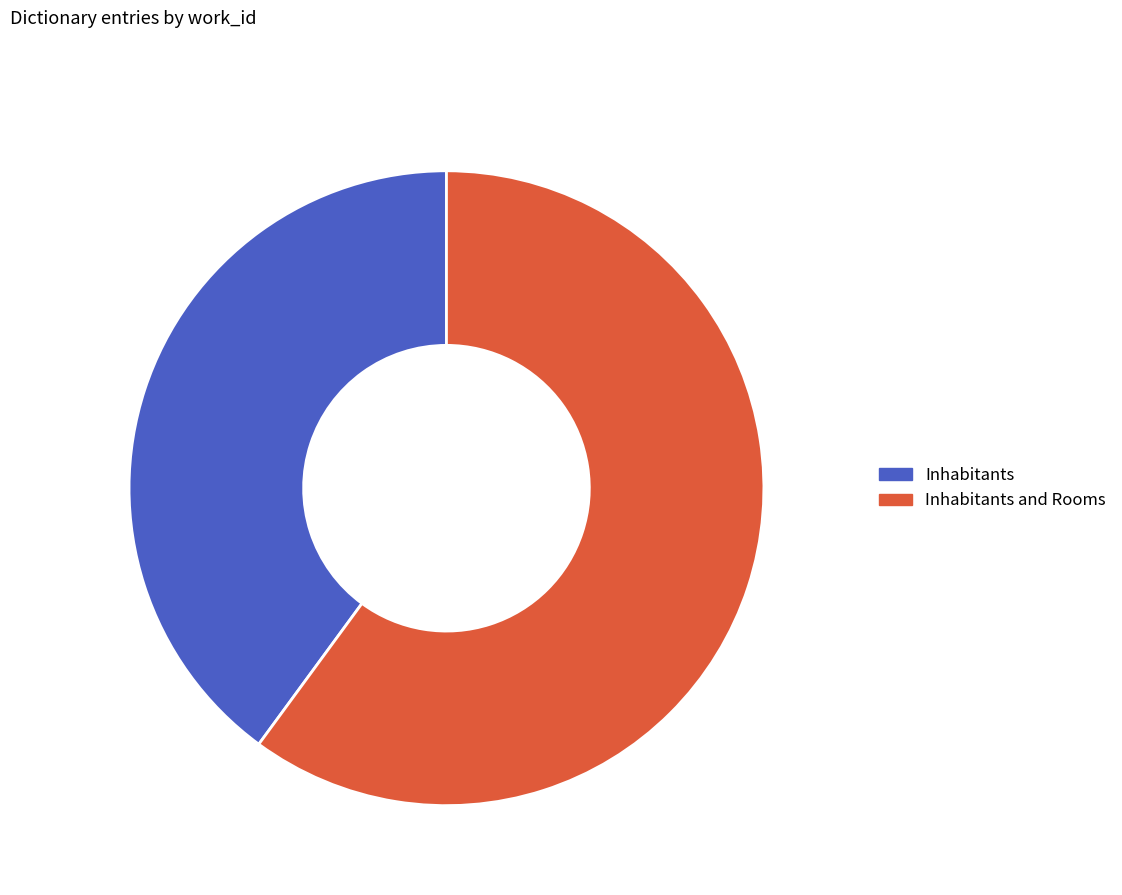

How many slices are in this pie chart?

2